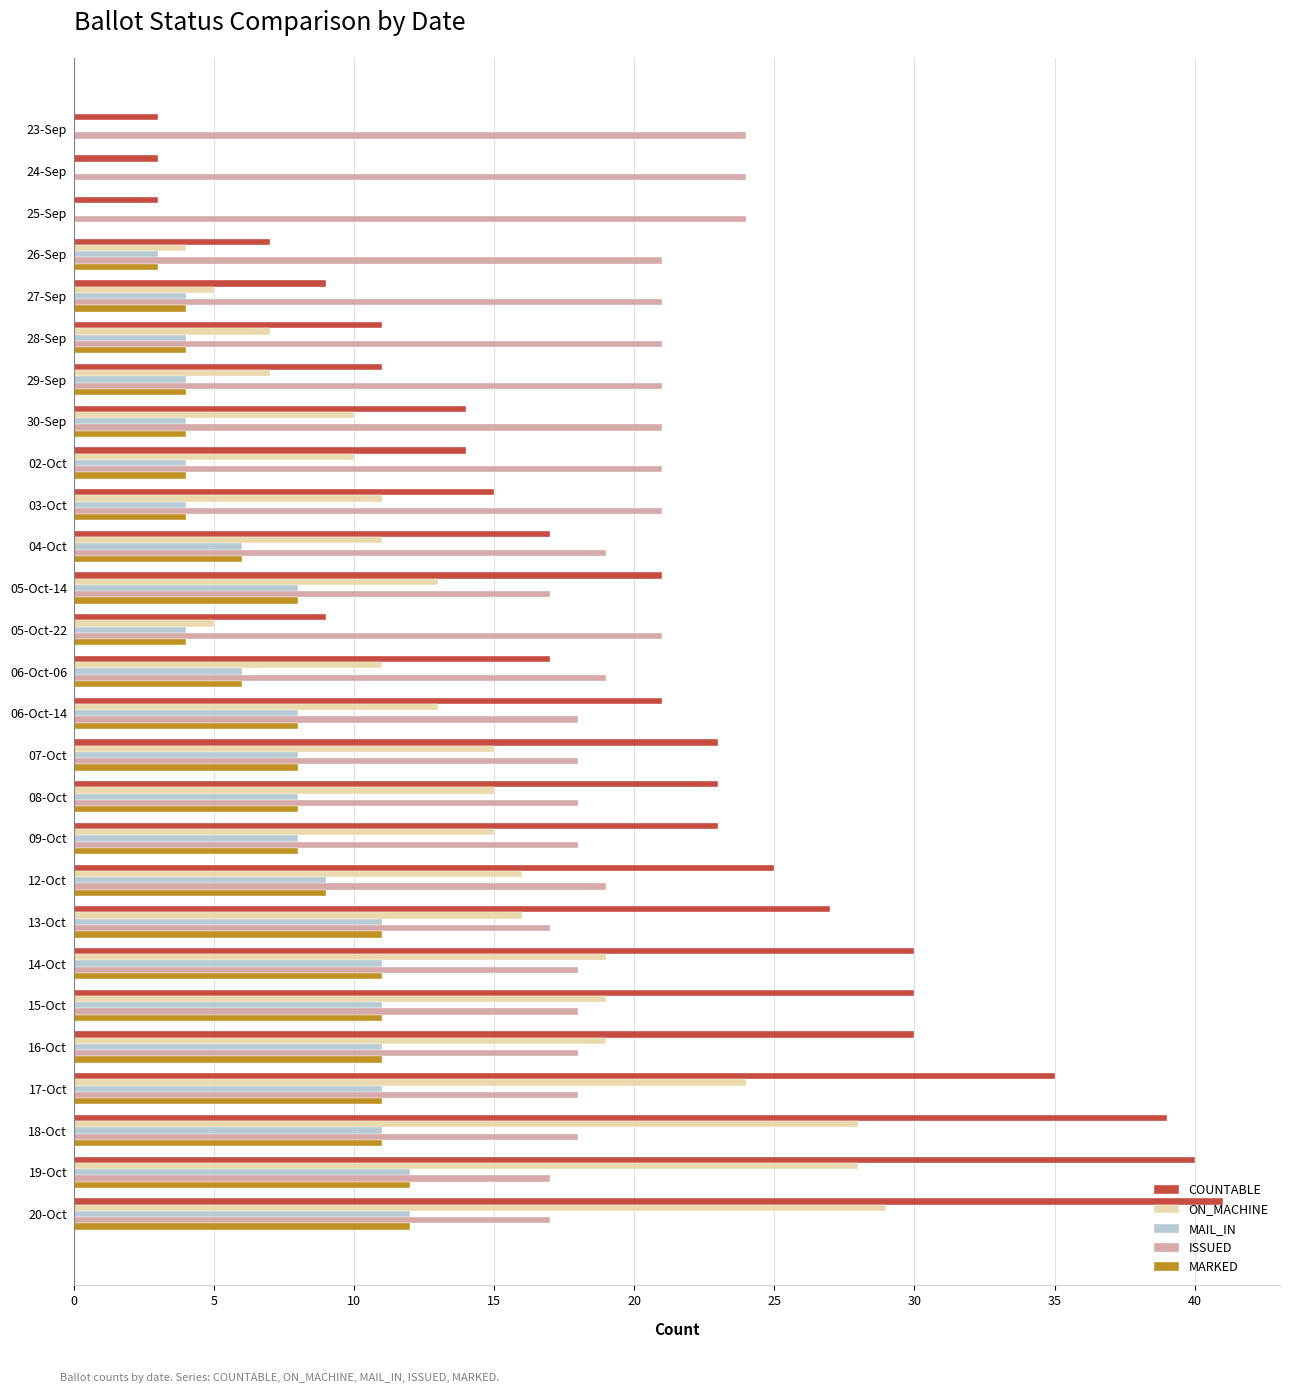

The COUNTABLE series shows 14 at 02-Oct. True or false?

True